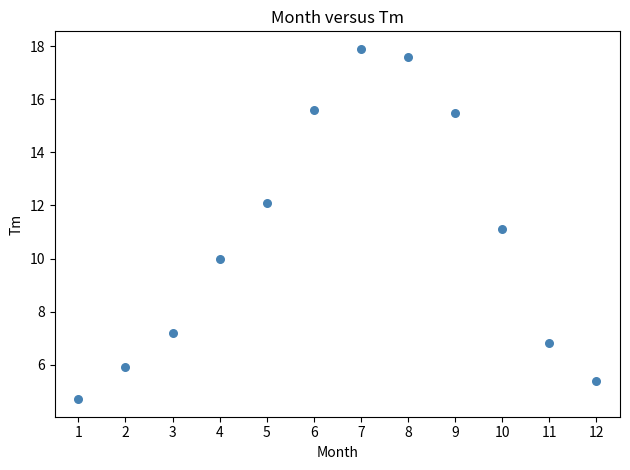

What is the range of X values (max minus min)?

11.0